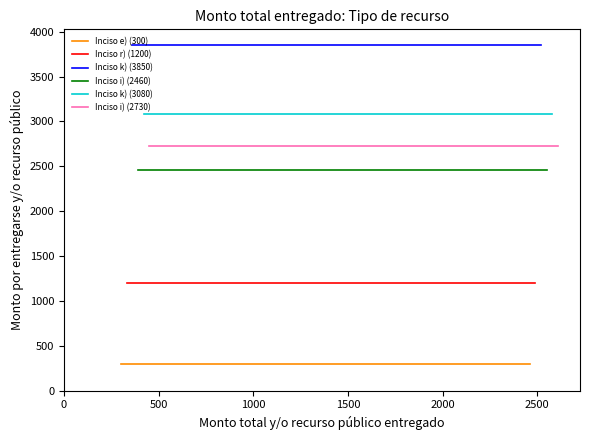

What is the total value across all series at 2500?

13620